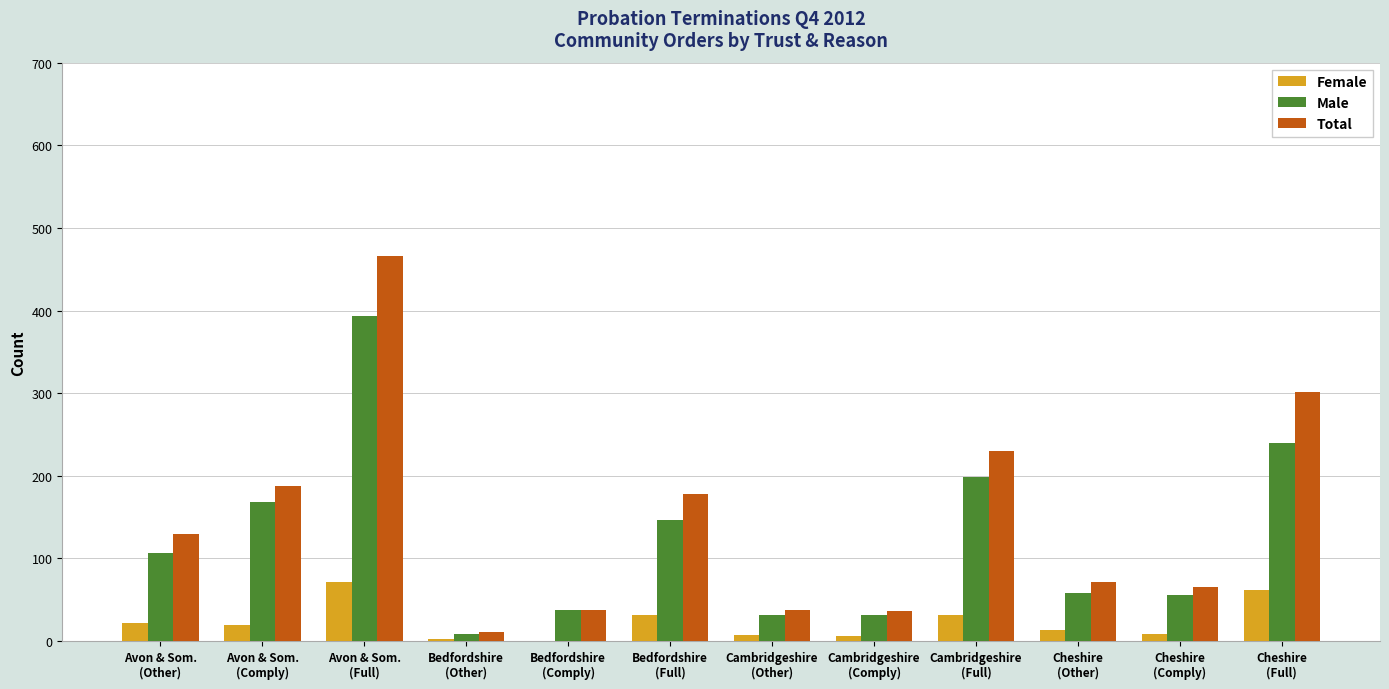

What is the highest value of the Total series?

466